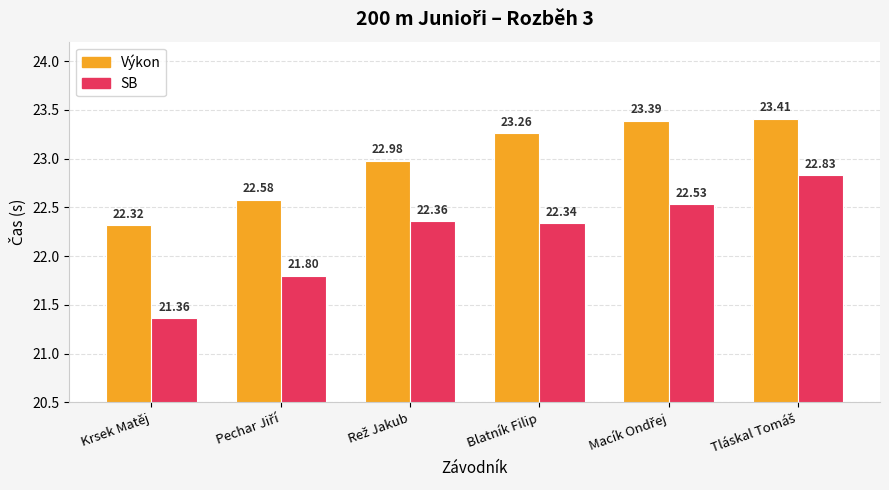

List the series in order of their peak value, lowest first.

SB, Výkon